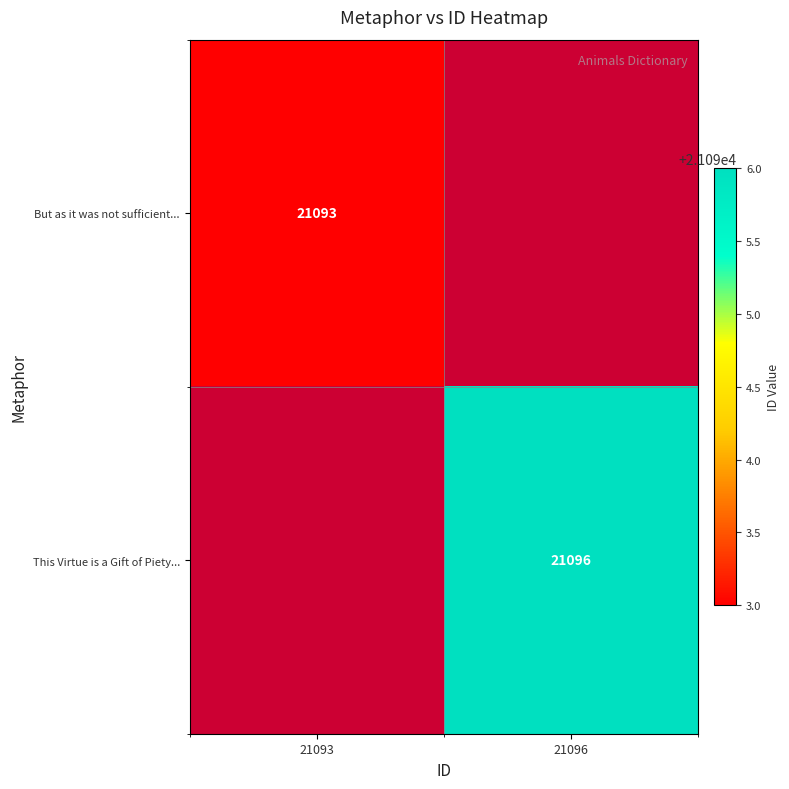

What is the total value across all series at 21096?

21096